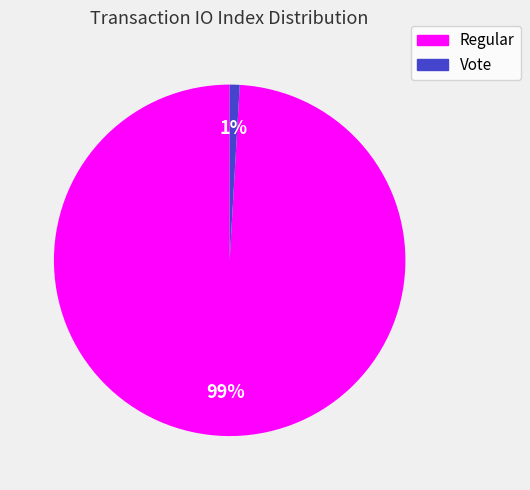

To the nearest percent, what is the difference between the largest and smallest slice percentages?

98%